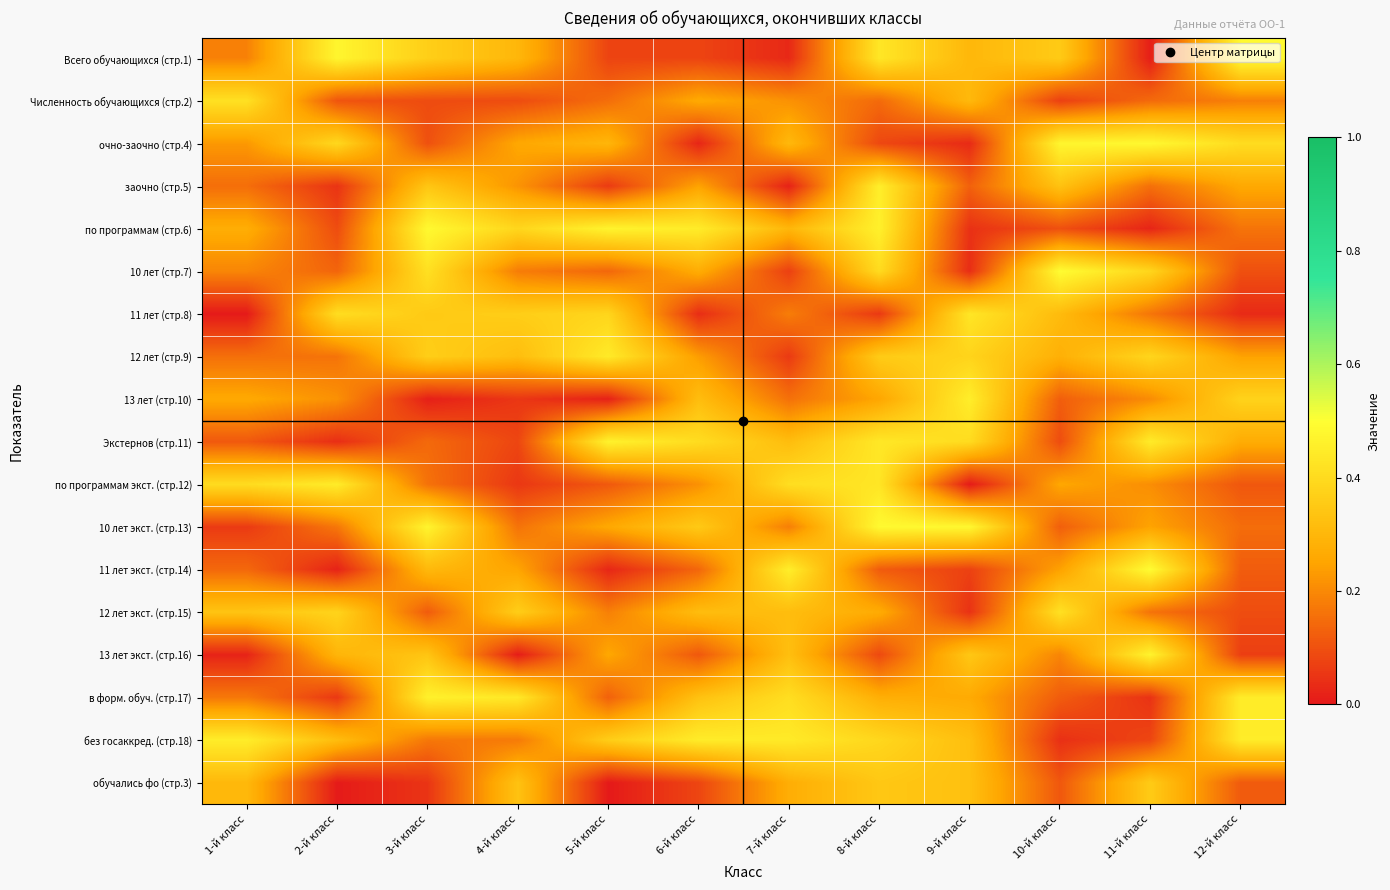

What is the spread (max minus min) of values at 6-й класс?

0.4